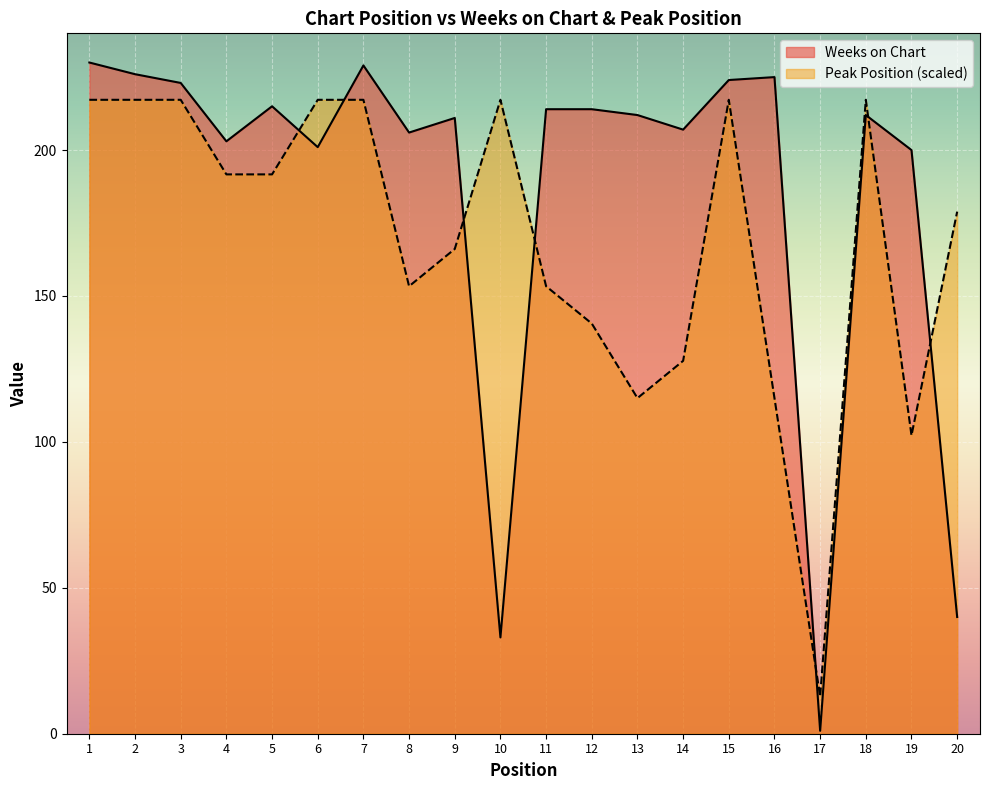

List the series in order of their overall mean, lowest first.

Peak Position (scaled), Weeks on Chart